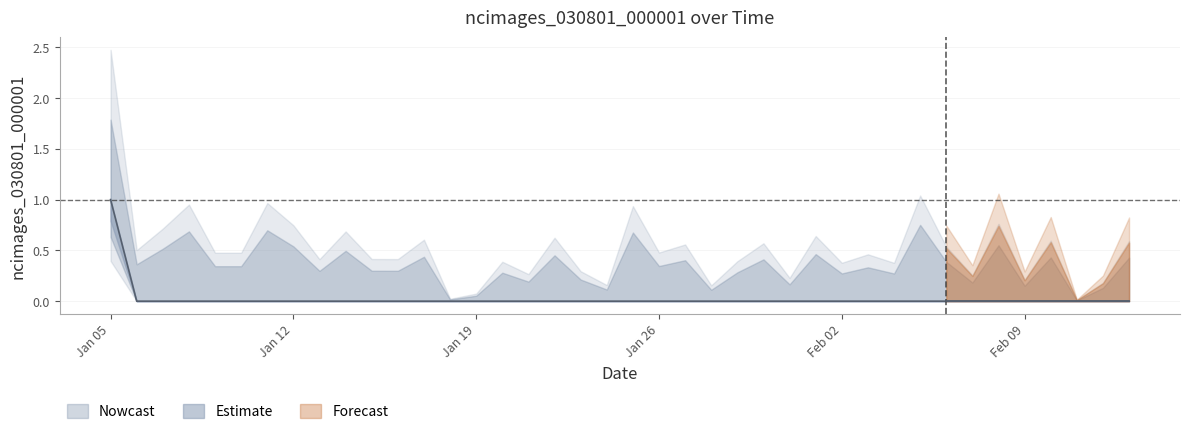

Which category has the highest value across all series?

Jan 05